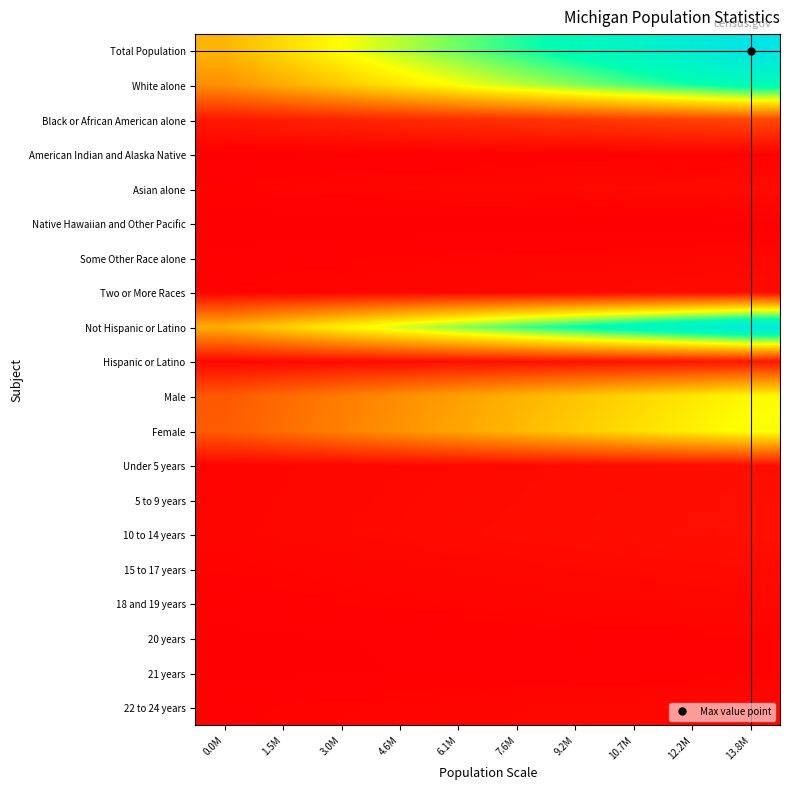

At which category is the sum across all series the highest?

13.8M